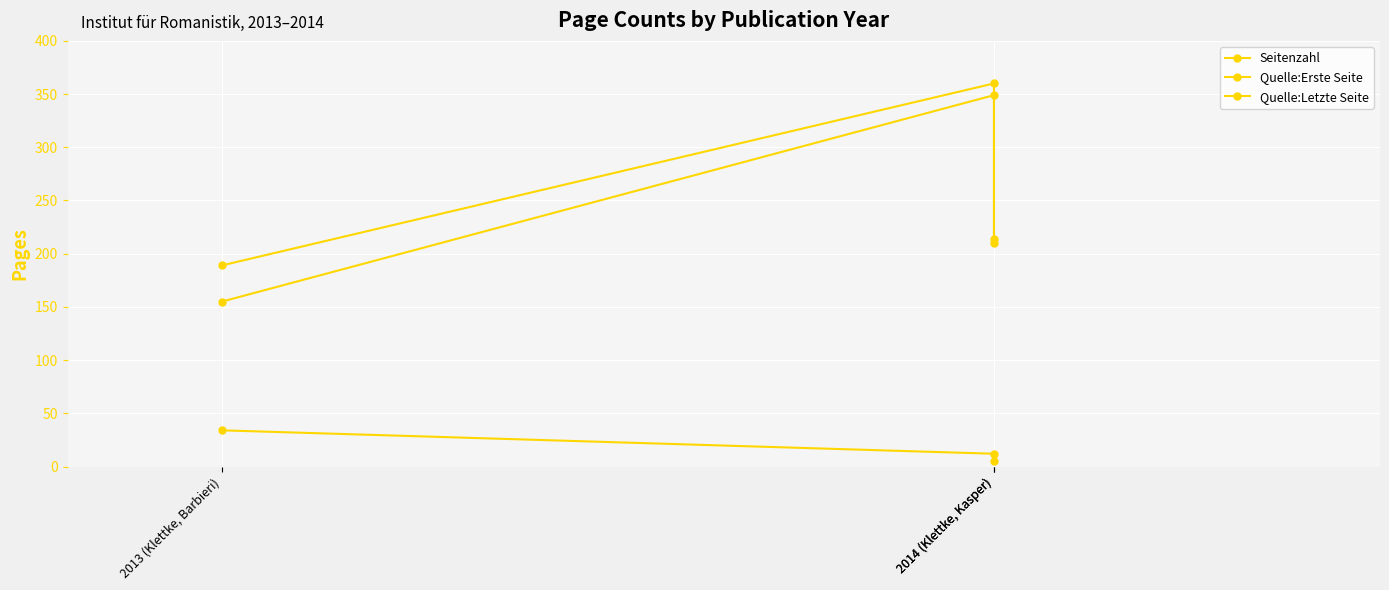

Reading right to left, extract all data points from this chart.

Seitenzahl: 5	12	34
Quelle:Erste Seite: 210	349	155
Quelle:Letzte Seite: 214	360	189